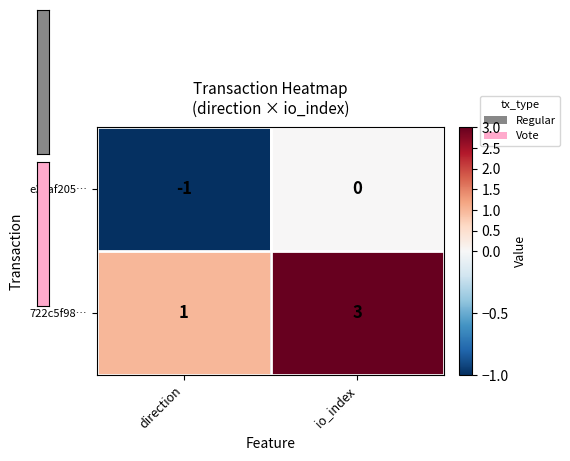

Count the number of data series in this chart.

2